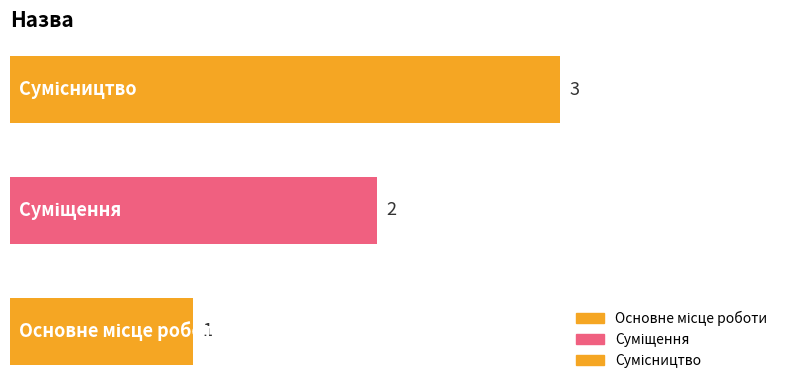

Count the values in the range 1 to 3.

3